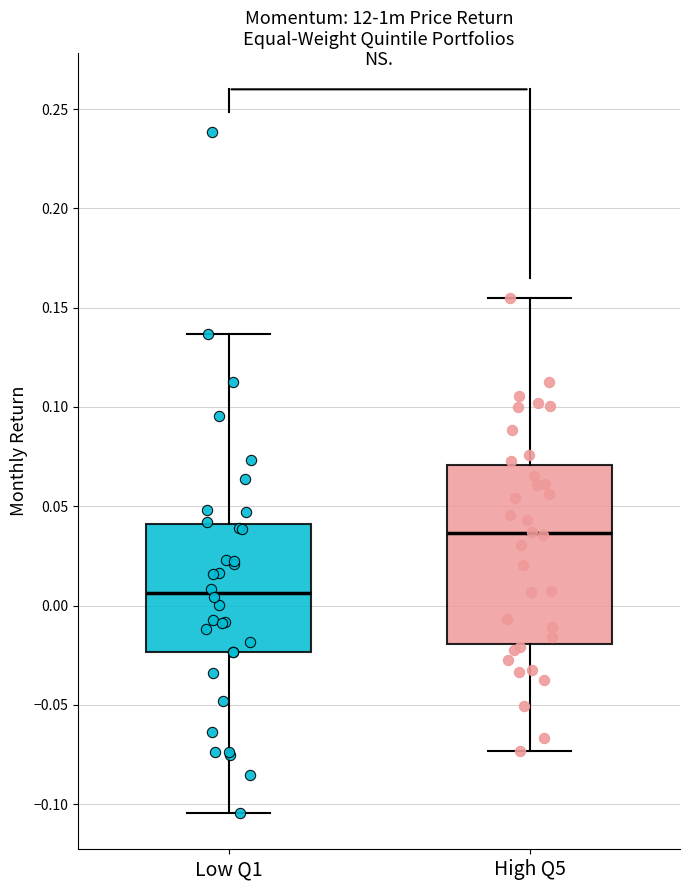

Which box is the tallest, from its lower edge to its upper edge?

High Q5